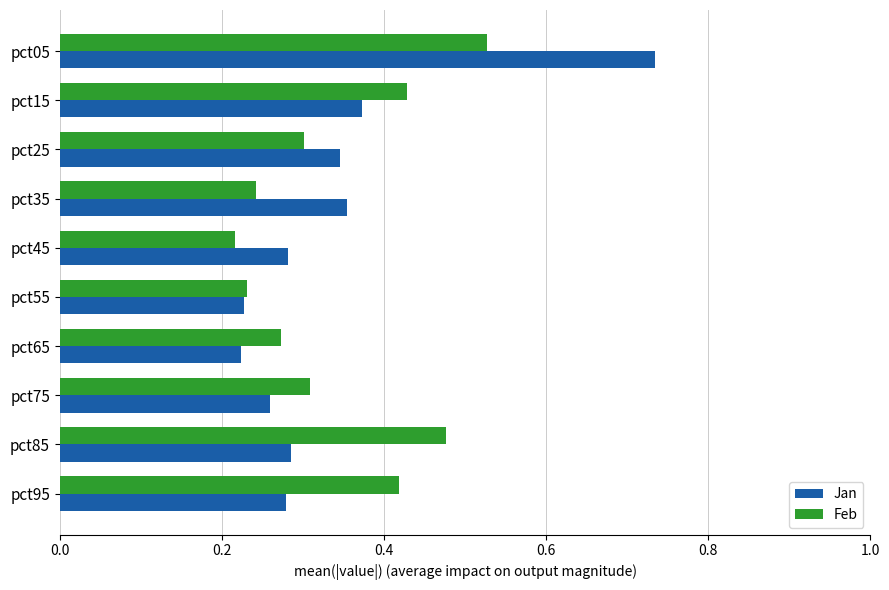

How many distinct data groups are displayed?

2